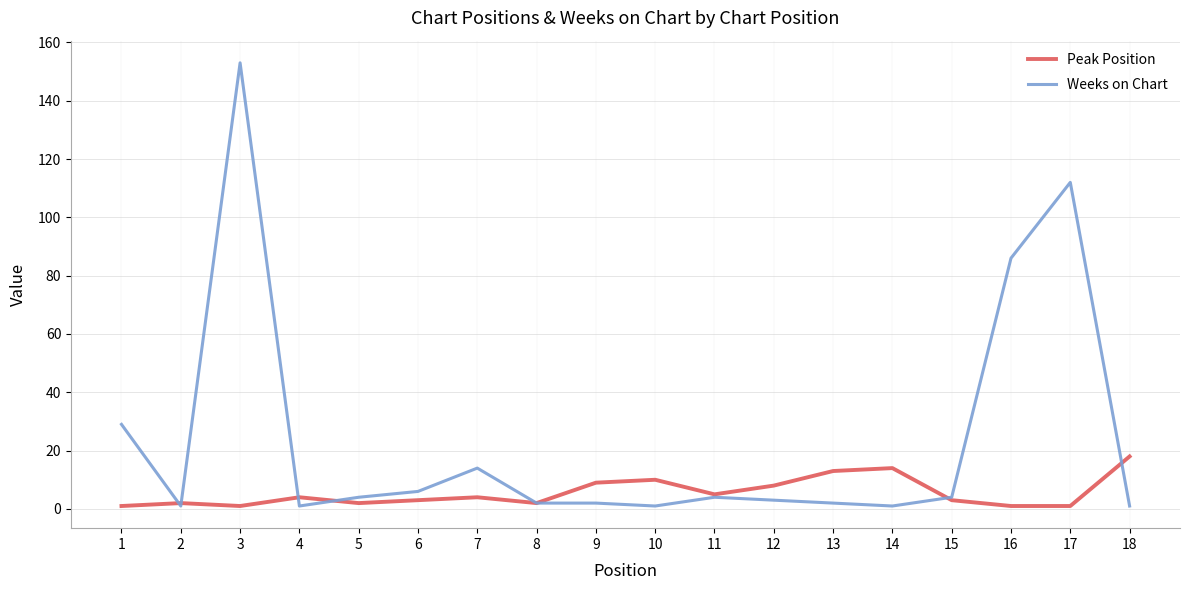

What is the difference between the maximum and minimum values in the Weeks on Chart series?

152